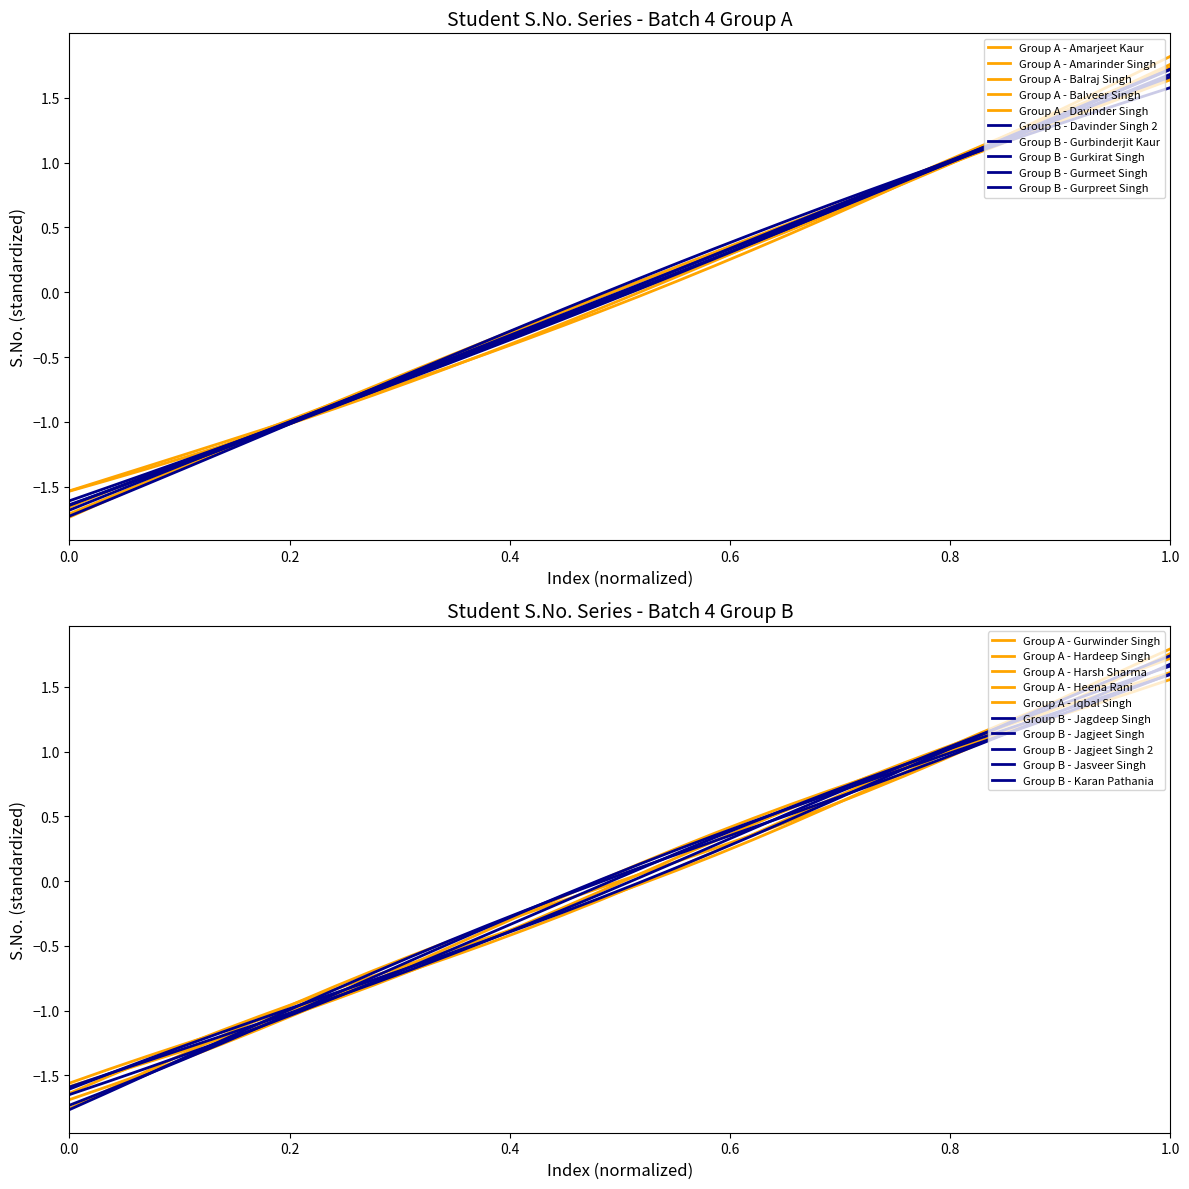

What is the smallest value displayed?

-1.7